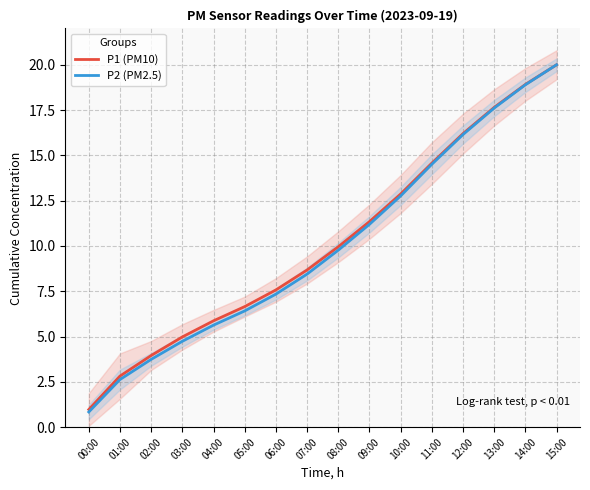

Is this an area chart (filled region under the line)?

No